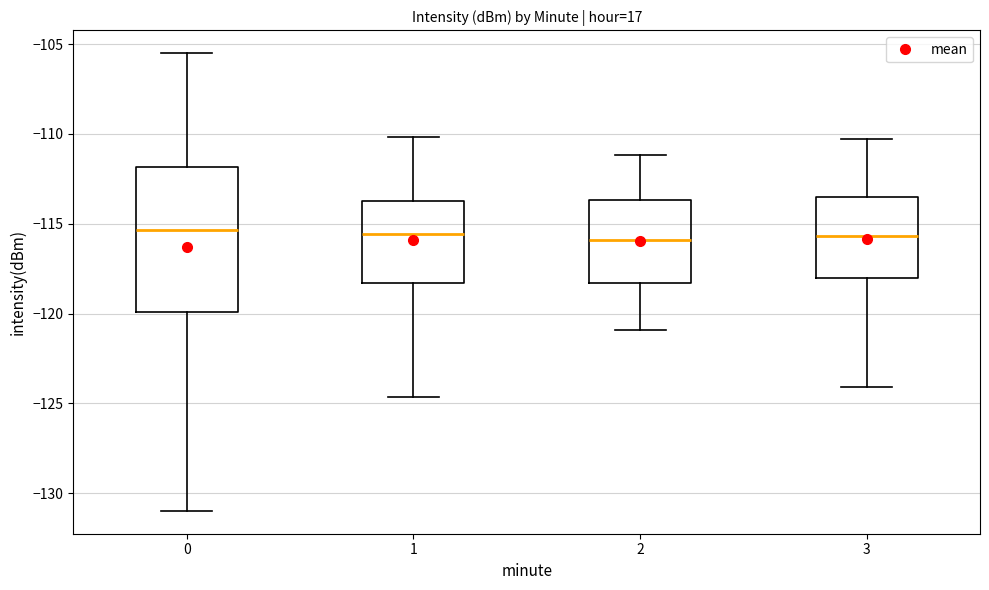

Which box is the tallest, from its lower edge to its upper edge?

0